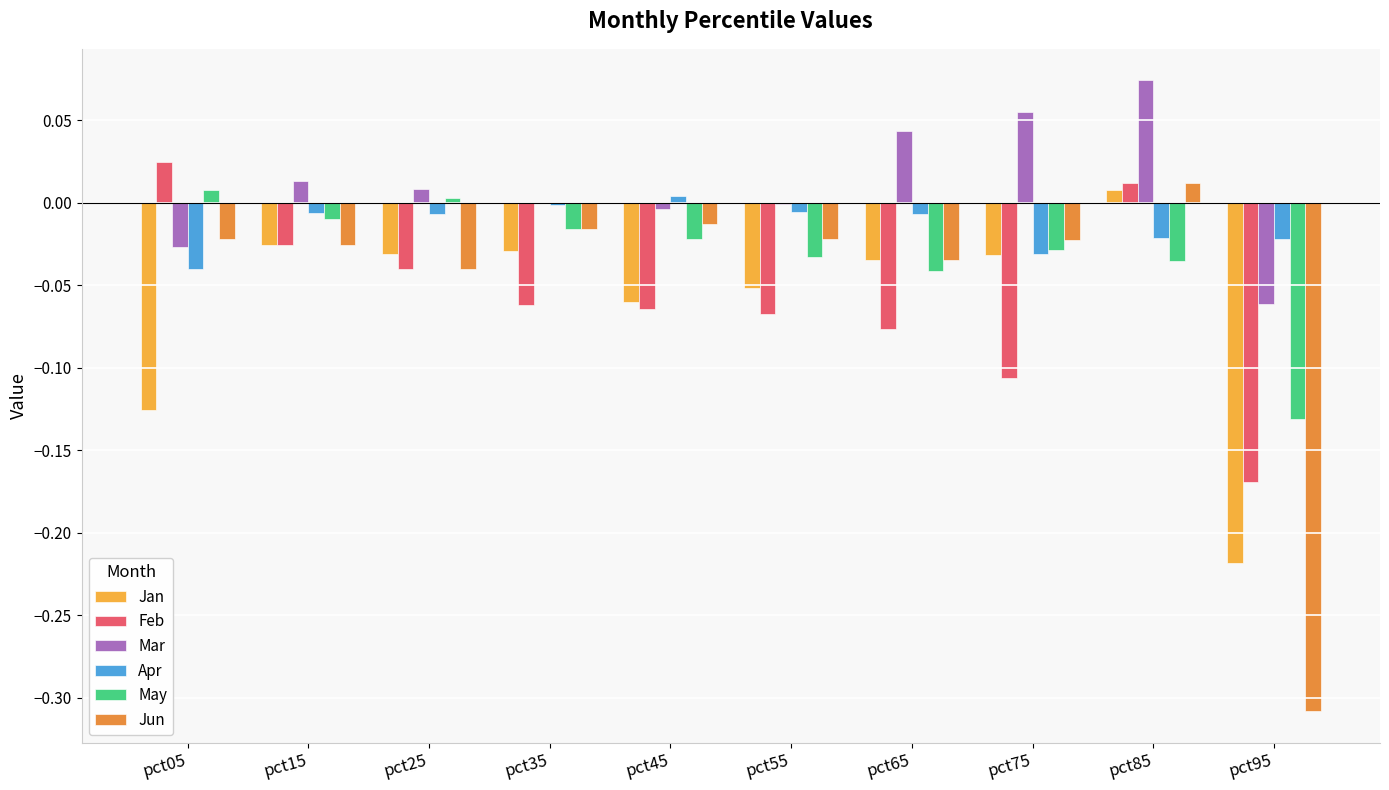

At which category is the sum across all series the highest?

pct85